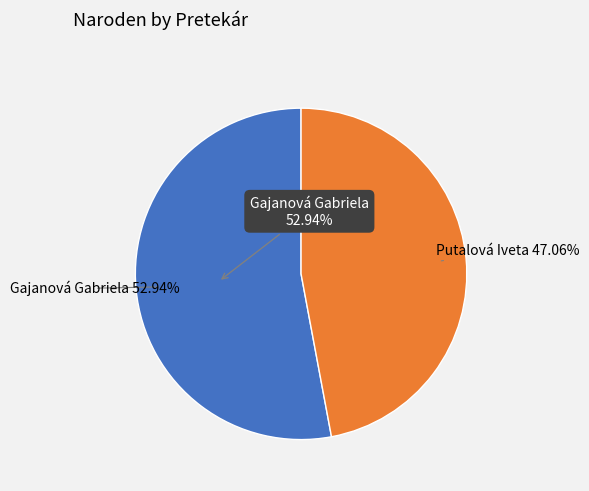

Rank the categories by value from lowest to highest.

Putalová Iveta, Gajanová Gabriela